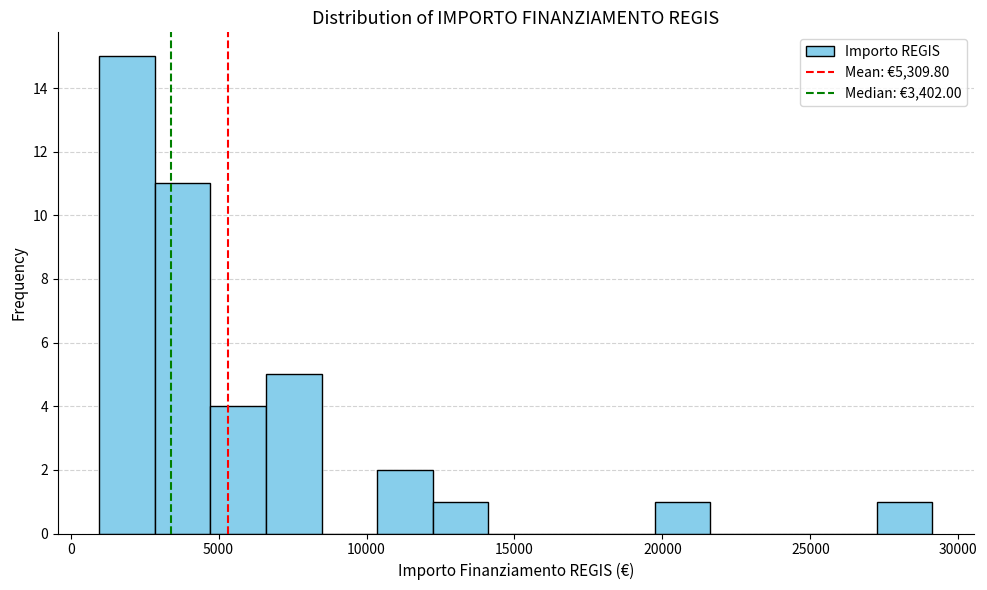

Around what value on the x-axis is the tallest bar? Give the approximate position of its centre, as read against the axis.

2000